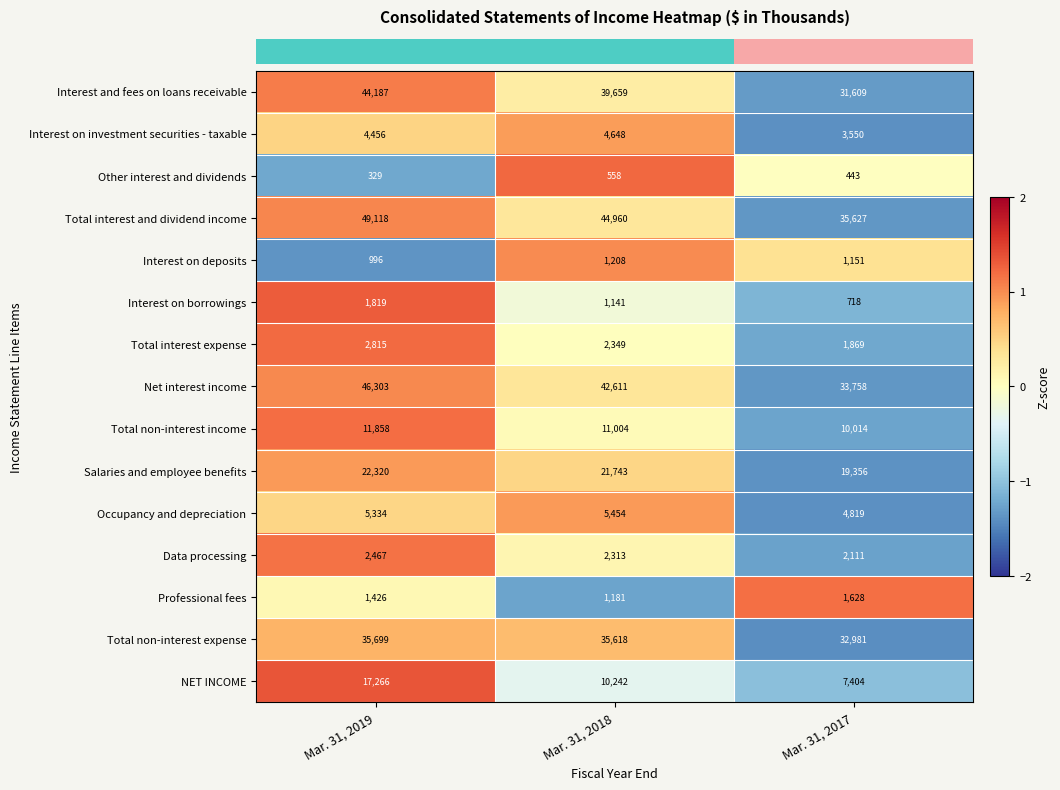

Which series changed the most between Mar. 31, 2019 and Mar. 31, 2017?

Total interest and dividend income